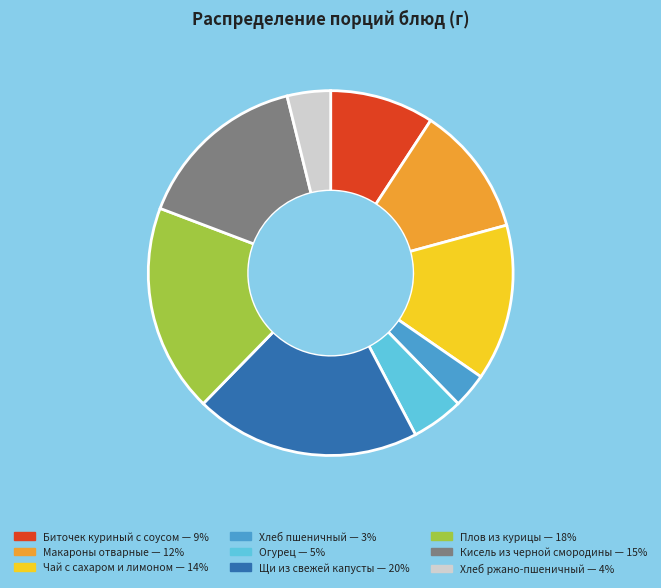

Is Биточек куриный с соусом the majority of the pie?

No